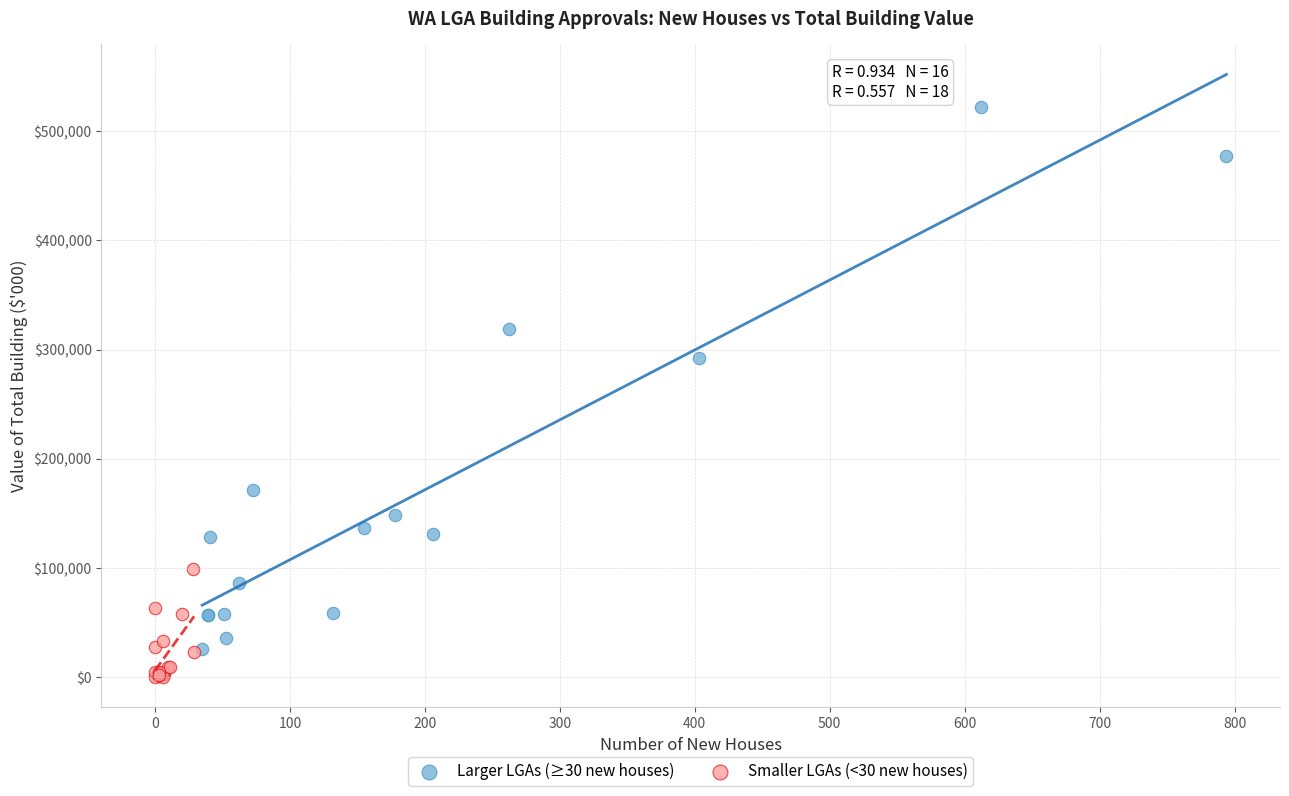

What are all the series names shown in the legend?

Larger LGAs (≥30 new houses), Smaller LGAs (<30 new houses)